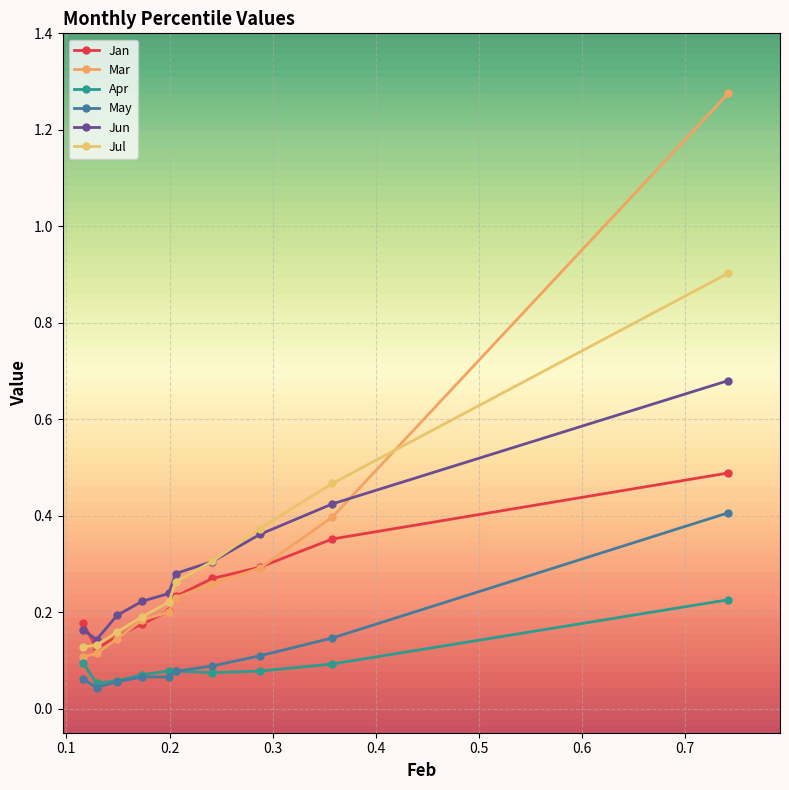

What are all the series names shown in the legend?

Jan, Mar, Apr, May, Jun, Jul